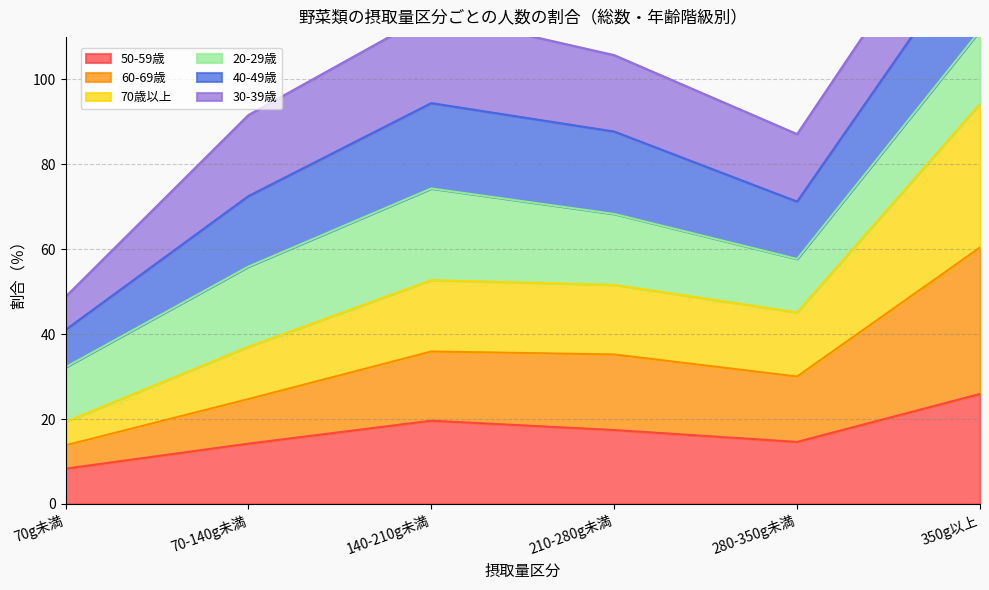

The 50-59歳 series shows 25.9 at 350g以上. True or false?

True